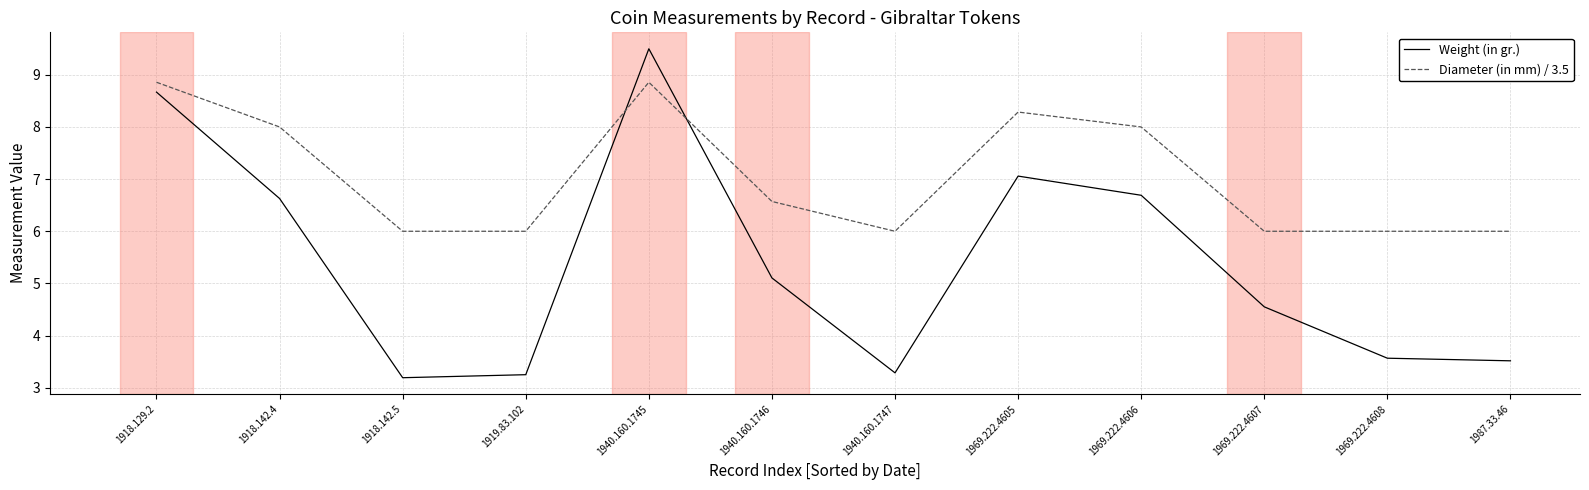

Which label corresponds to the largest value in the chart?

1940.160.1745